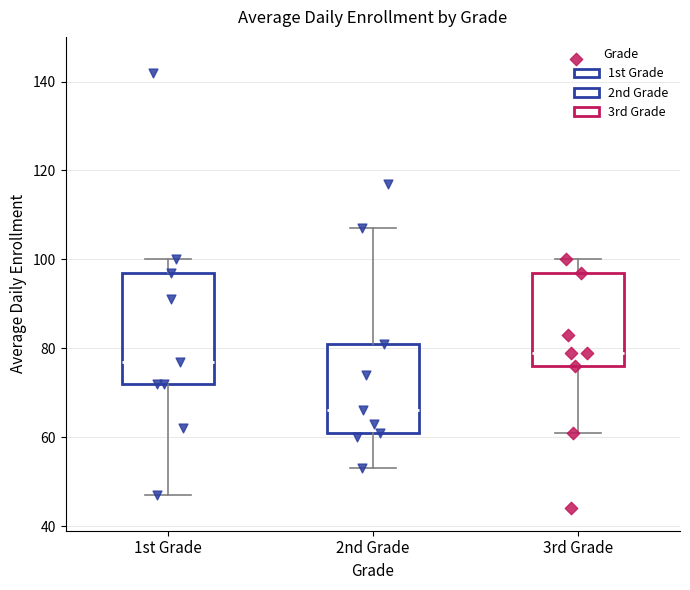

Which box has the highest median line?

3rd Grade